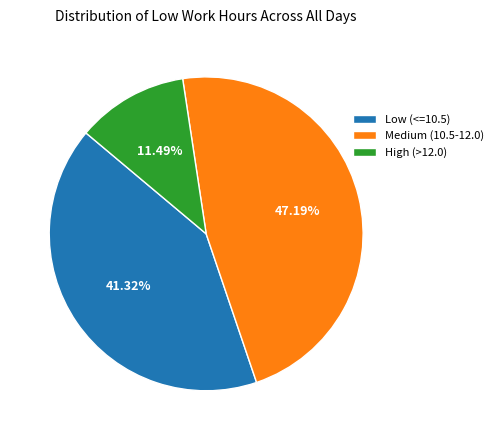

Is there any slice that represents more than half of the pie?

No